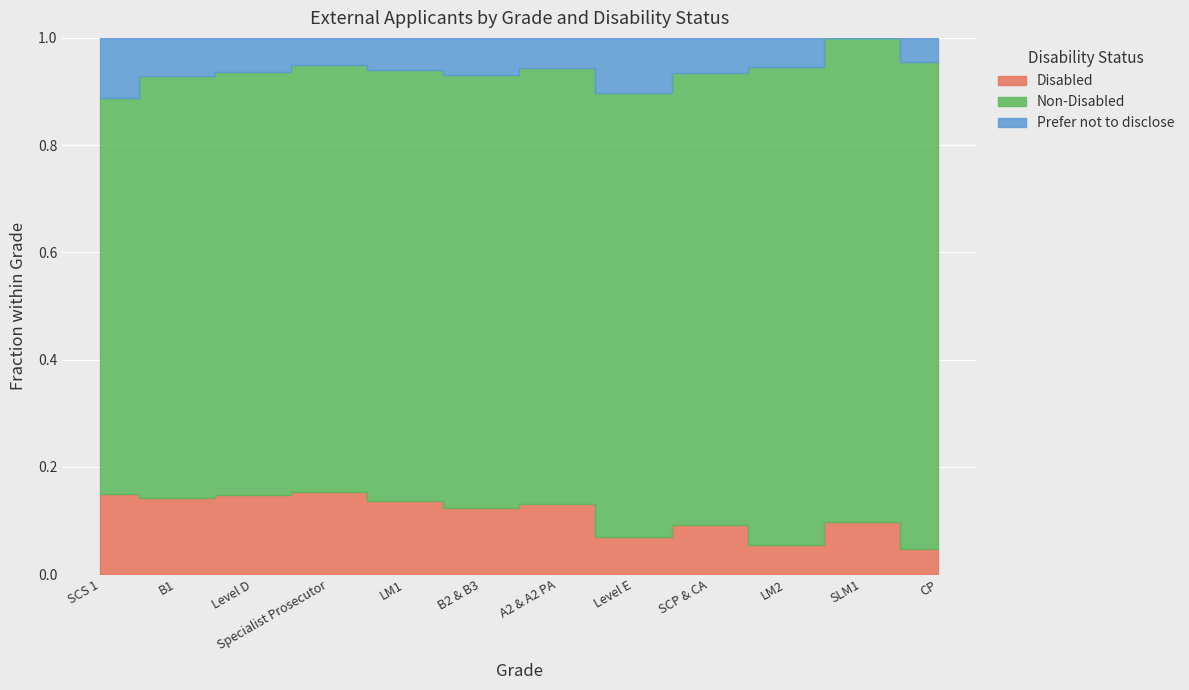

What is the label of the 3rd point from the right?

LM2